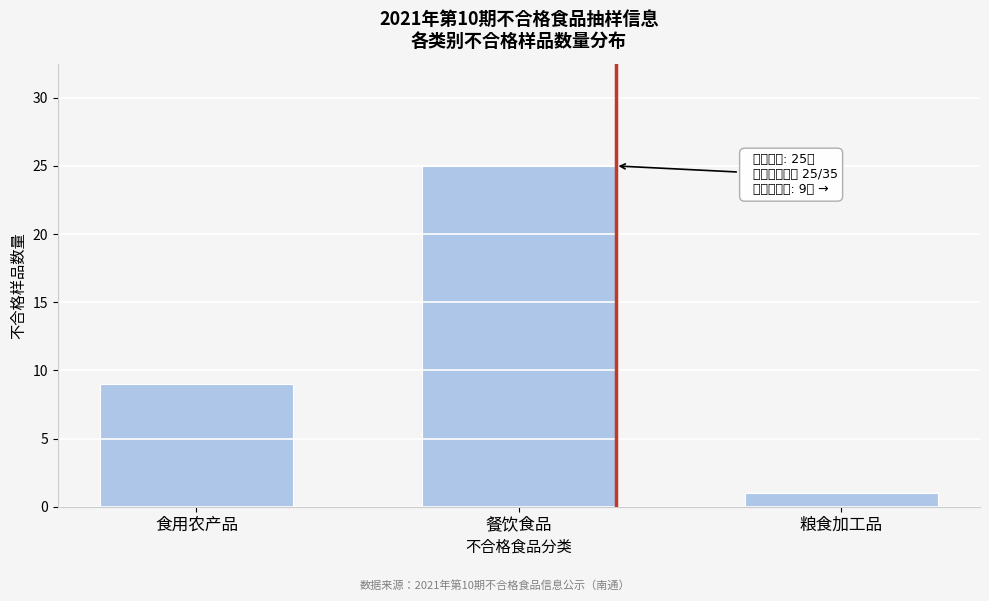

Reading left to right, transcribe all the data shown in this chart.

食用农产品=9	餐饮食品=25	粮食加工品=1